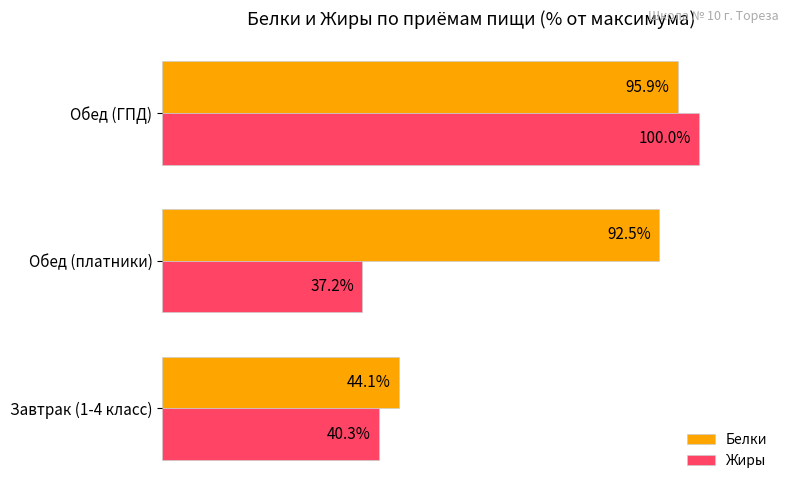

Is the value of Белки at Обед (ГПД) greater than the value of Жиры at Обед (ГПД)?

No